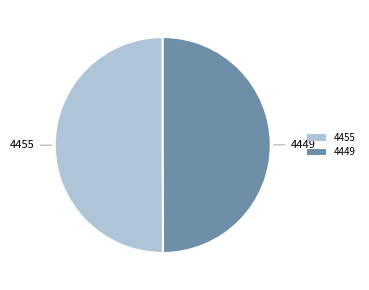

Combined, do 4455 and 4449 account for over 50%?

Yes